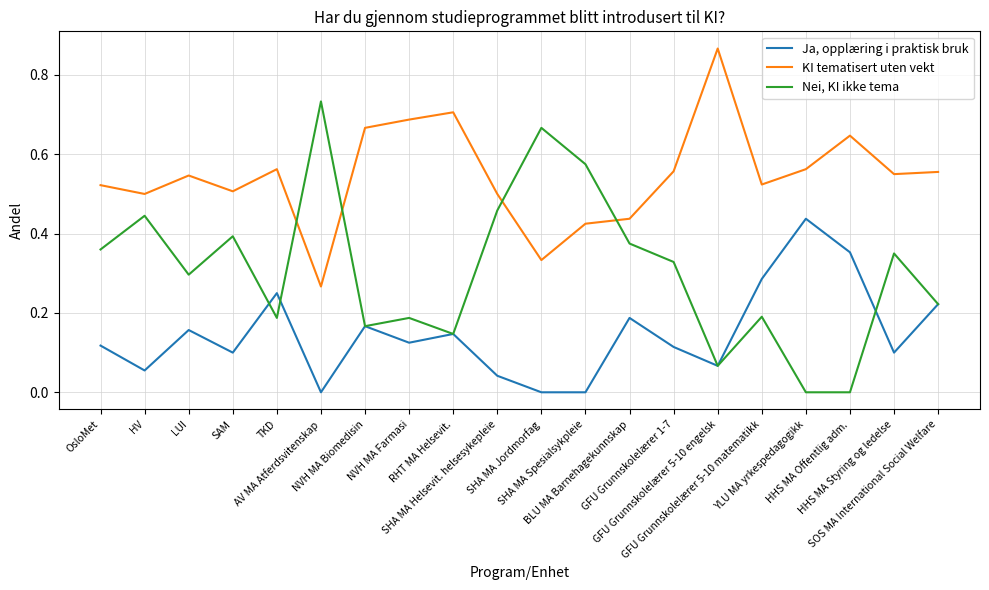

List the series in order of their peak value, highest first.

KI tematisert uten vekt, Nei, KI ikke tema, Ja, opplæring i praktisk bruk